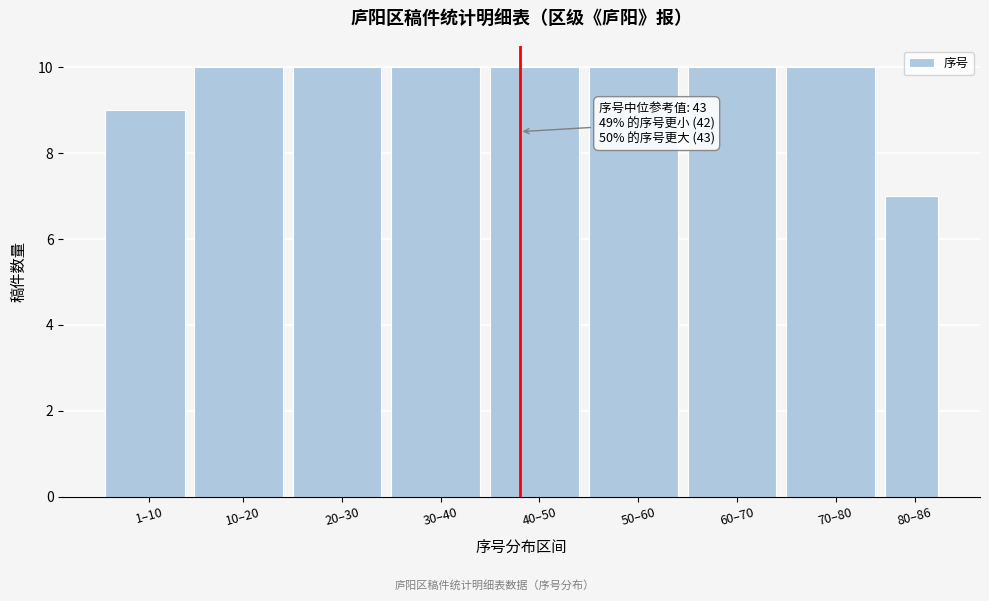

Reading left to right, what are all the values shown in this chart?

1–10=9	10–20=10	20–30=10	30–40=10	40–50=10	50–60=10	60–70=10	70–80=10	80–86=7